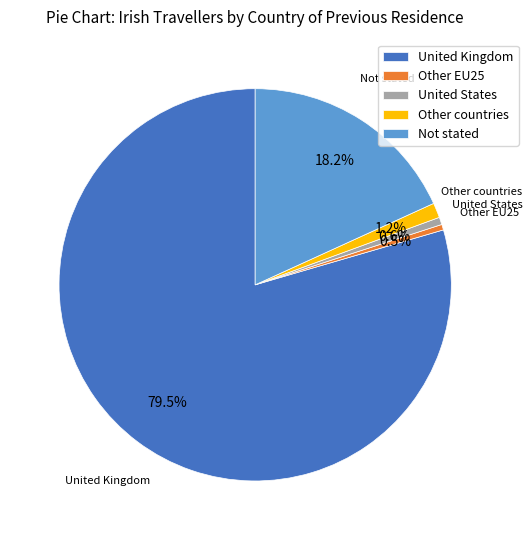

Which slice is the largest?

United Kingdom